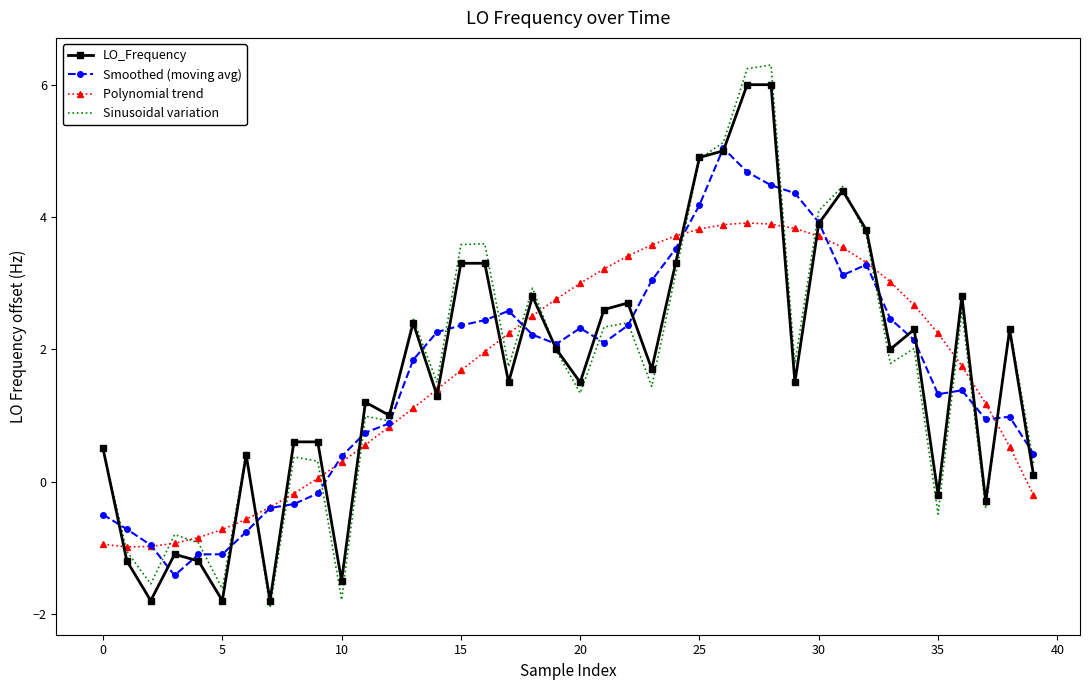

What is the greatest value displayed?

6.3